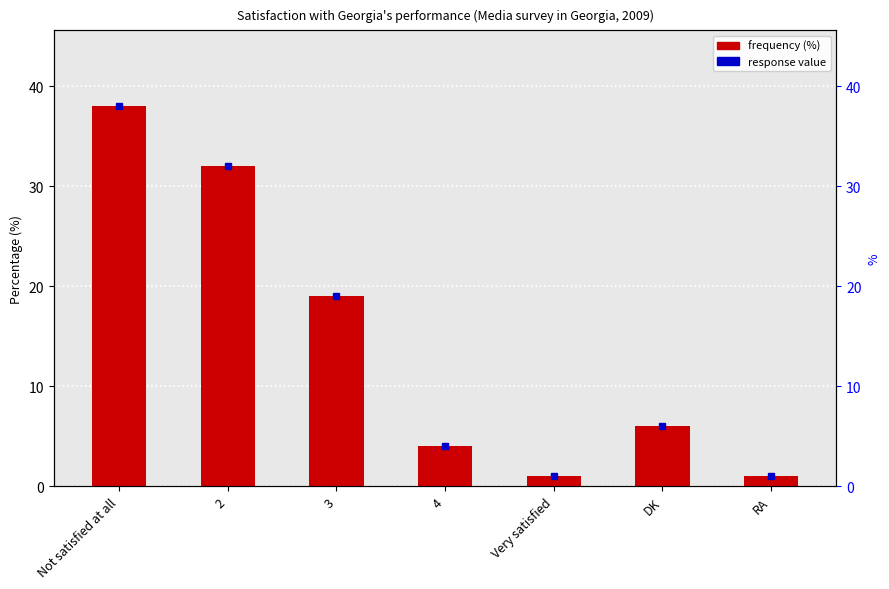

What value does the data have at 2, to the nearest 5?

30